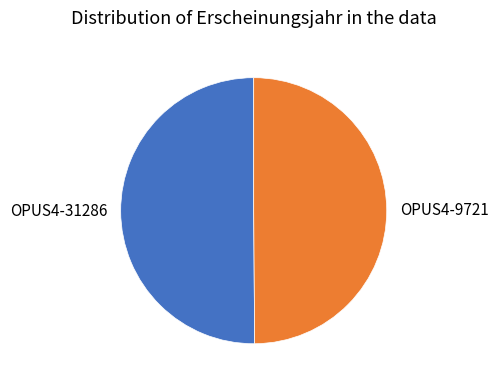

Is it true that OPUS4-31286 is 37% of the pie?

False